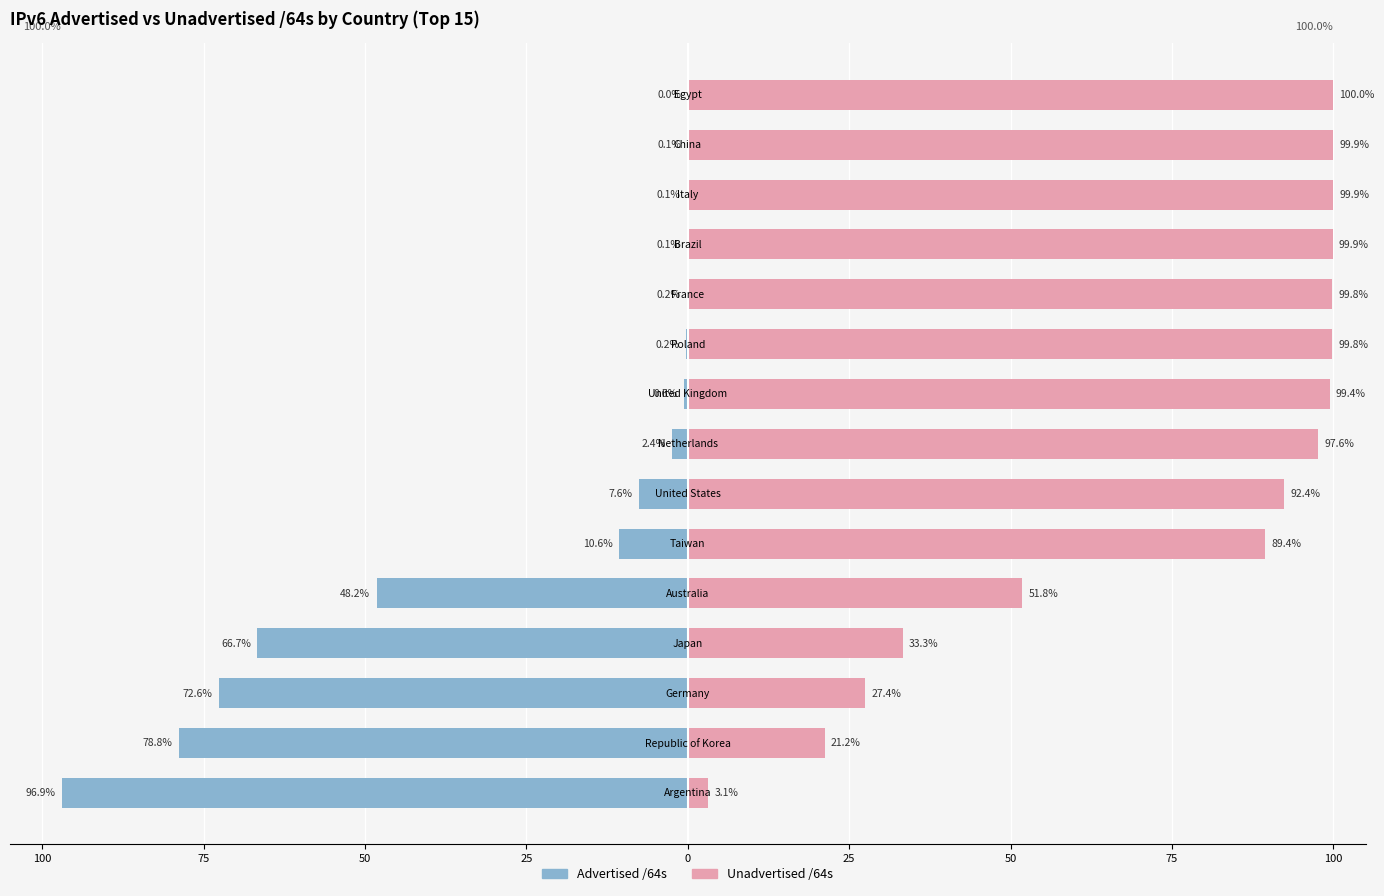

At which category is the sum across all series the highest?

14